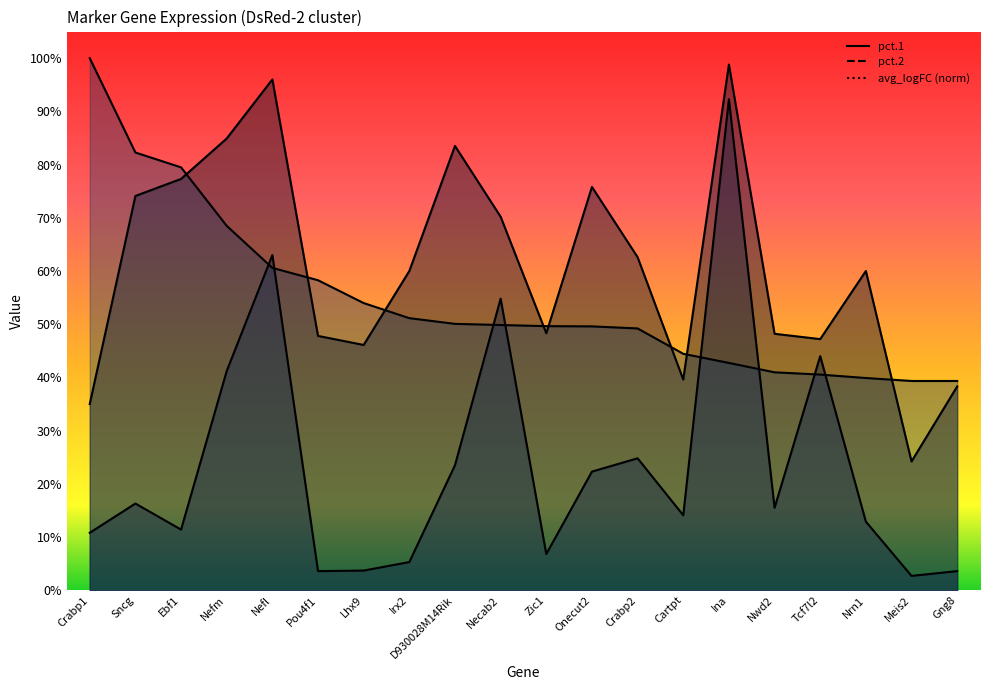

Is it true that pct.2 equals 0.2 at Nwd2?

False